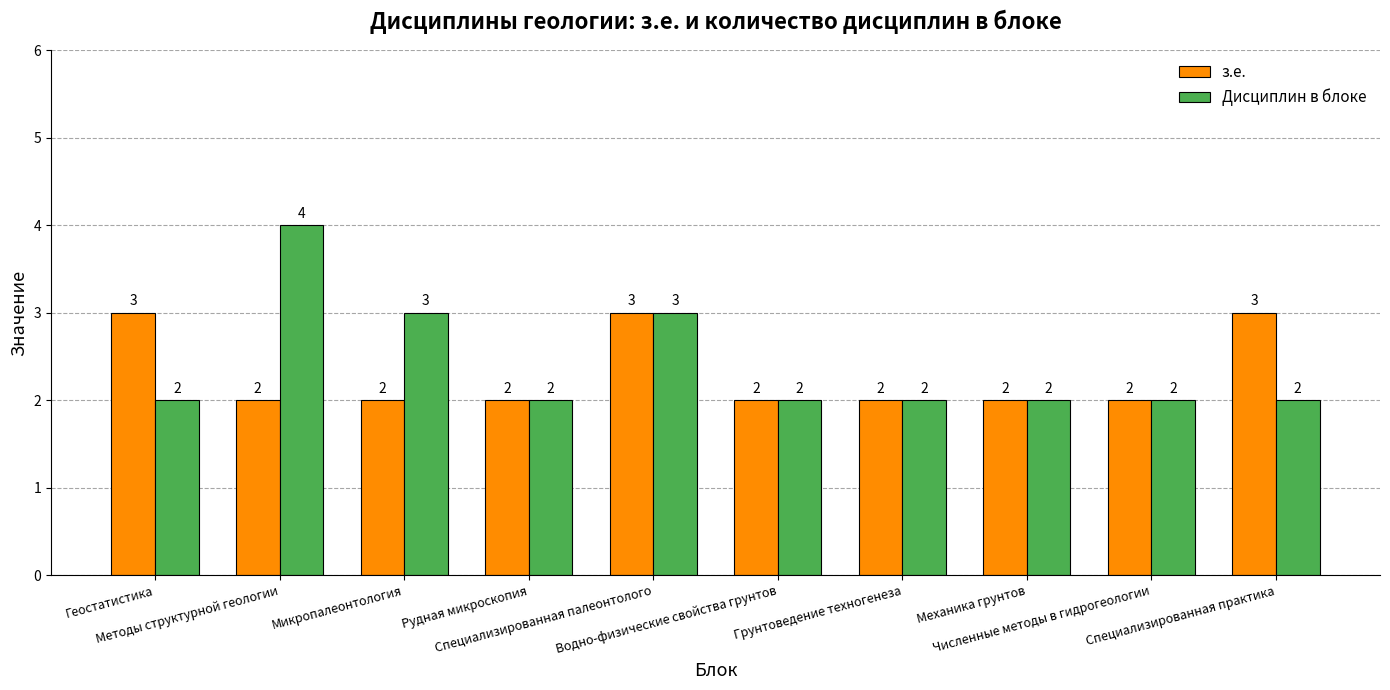

Reading right to left, extract all data points from this chart.

з.е.: Специализированная практика=3	Численные методы в гидрогеологии=2	Механика грунтов=2	Грунтоведение техногенеза=2	Водно-физические свойства грунтов=2	Специализированная палеонтолого=3	Рудная микроскопия=2	Микропалеонтология=2	Методы структурной геологии=2	Геостатистика=3
Дисциплин в блоке: Специализированная практика=2	Численные методы в гидрогеологии=2	Механика грунтов=2	Грунтоведение техногенеза=2	Водно-физические свойства грунтов=2	Специализированная палеонтолого=3	Рудная микроскопия=2	Микропалеонтология=3	Методы структурной геологии=4	Геостатистика=2